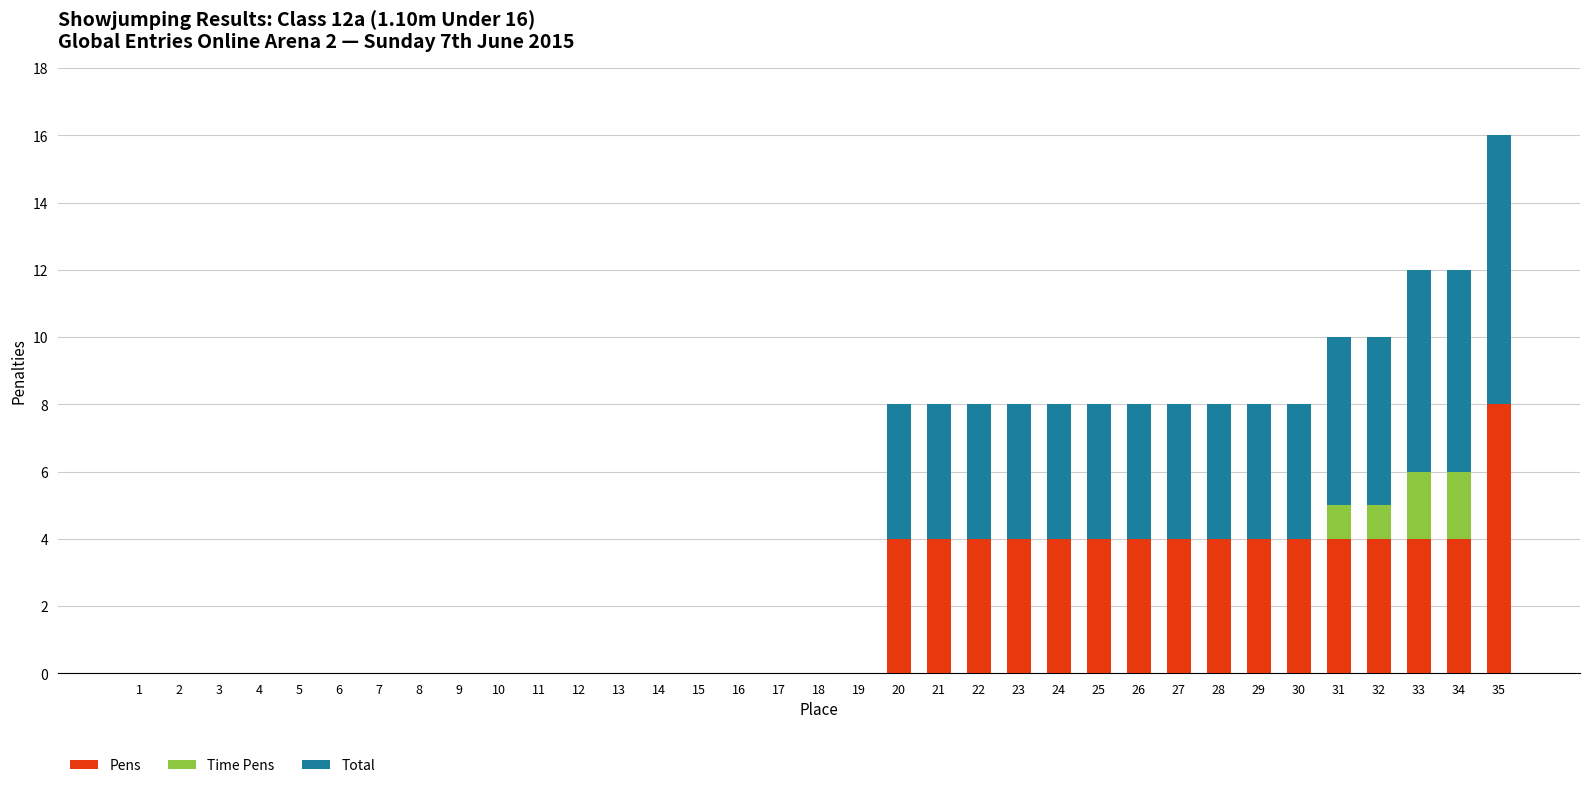

How many distinct data groups are displayed?

3